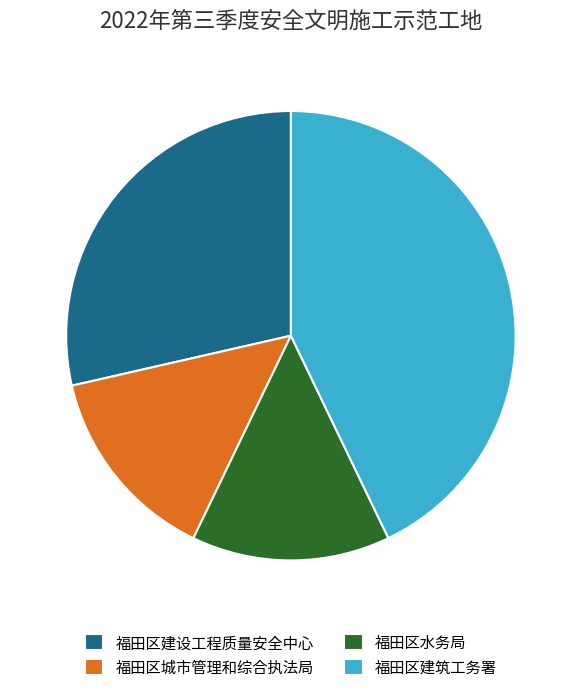

Do 福田区建设工程质量安全中心 and 福田区水务局 together represent more than half of the pie?

No